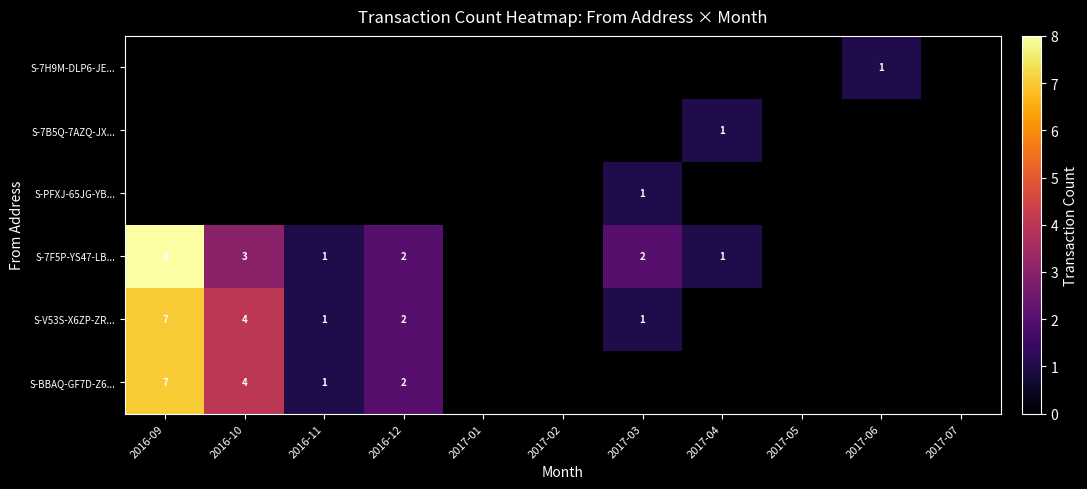

Is it true that S-7F5P-YS47-LB... equals 3 at 2016-09?

False